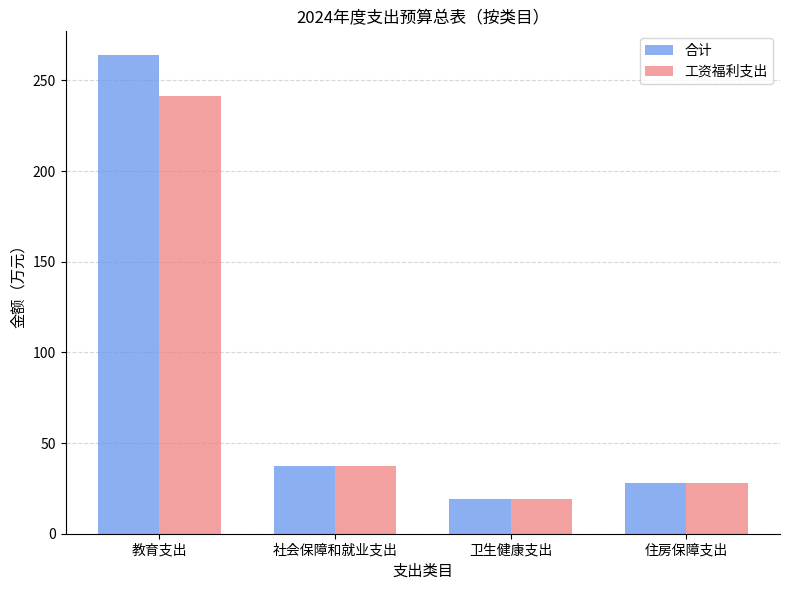

Where does the 合计 series first go above 37?

教育支出